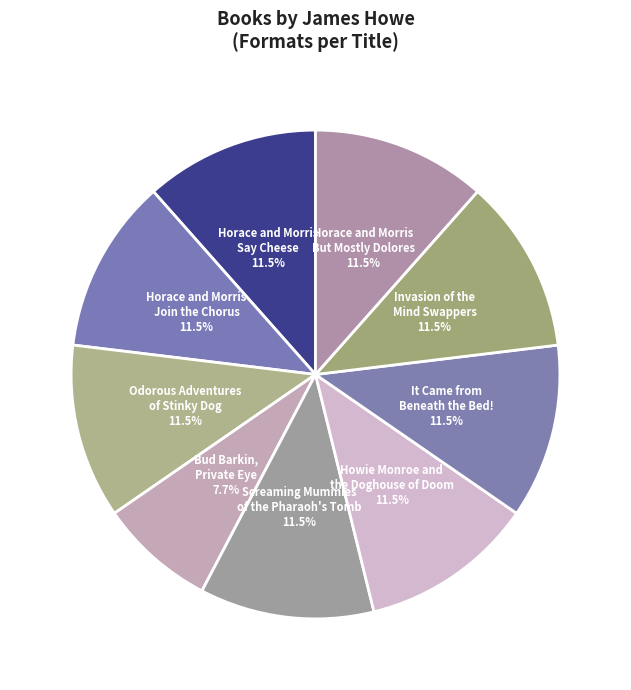

Which slice is the smallest?

Bud Barkin, Private Eye